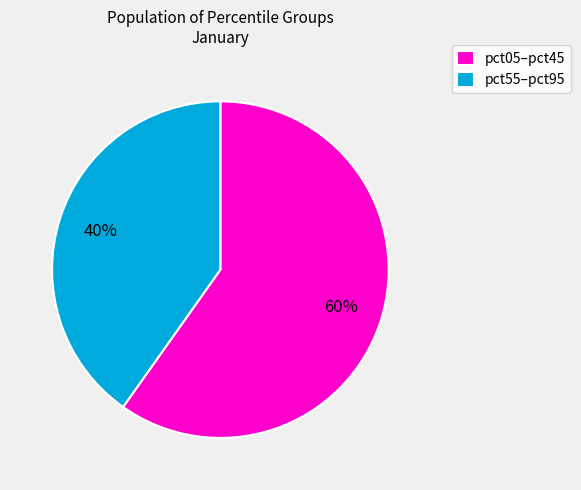

True or false: pct05–pct45 accounts for 50% of the total.

False